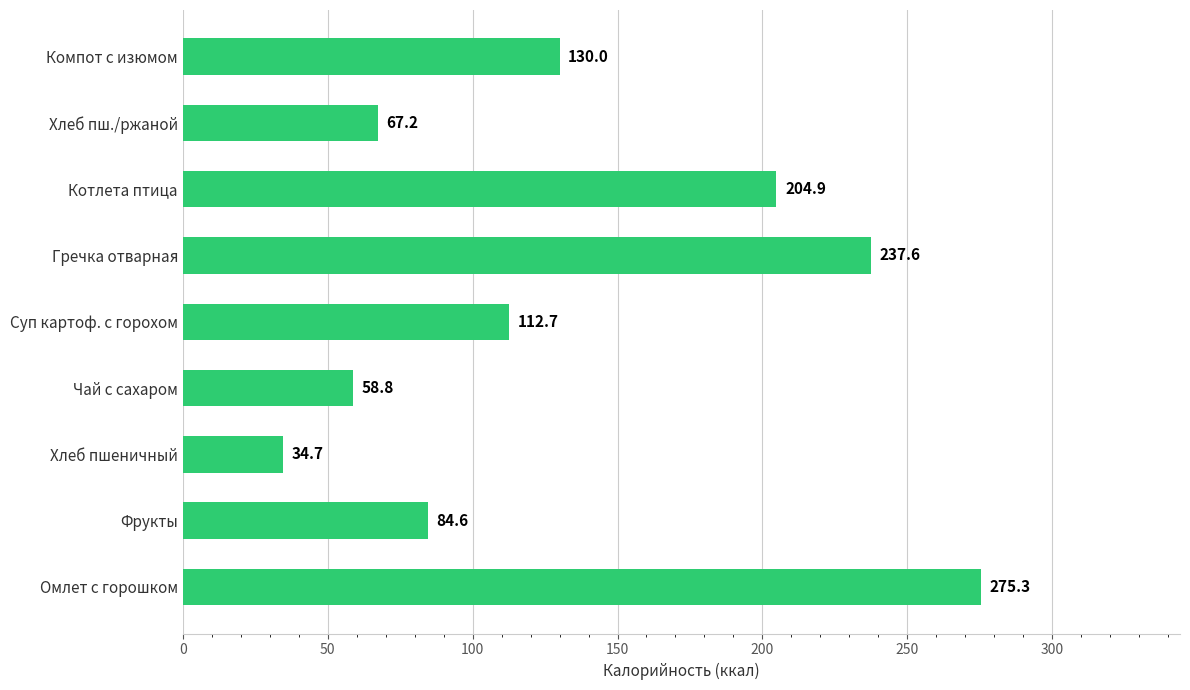

How many series are shown in this chart?

1